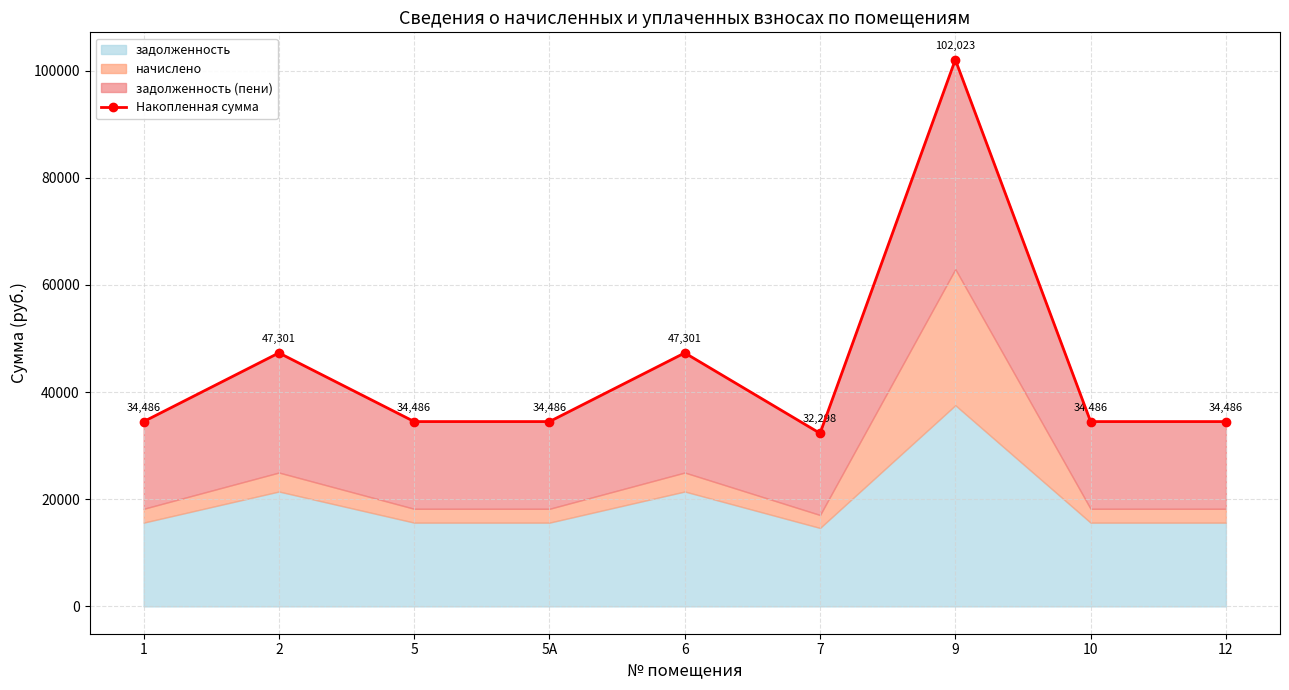

Rank the categories by value from lowest to highest.

7, 1, 5, 5А, 10, 12, 2, 6, 9